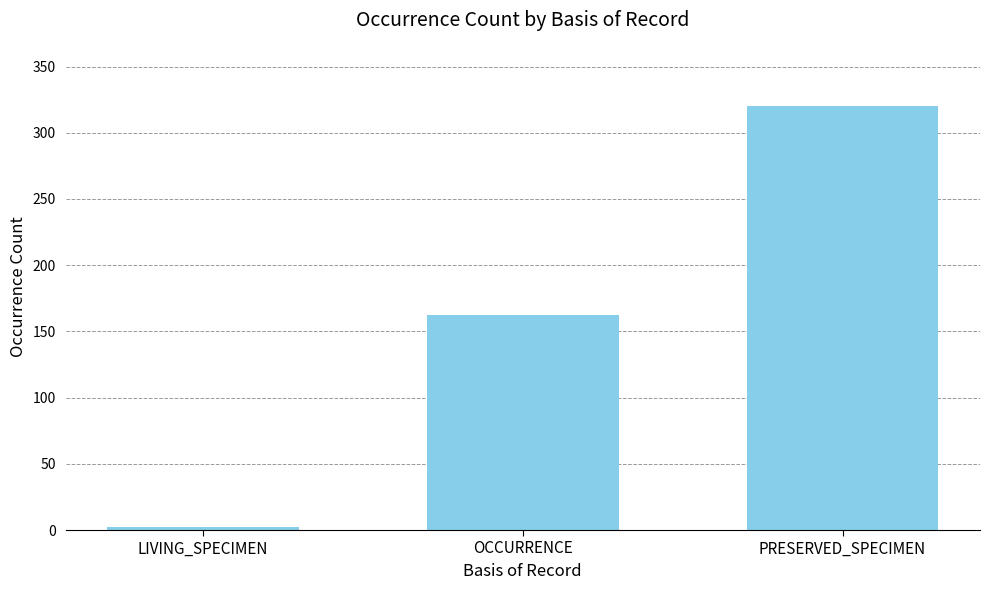

Reading left to right, what are all the values shown in this chart?

LIVING_SPECIMEN=2	OCCURRENCE=162	PRESERVED_SPECIMEN=320